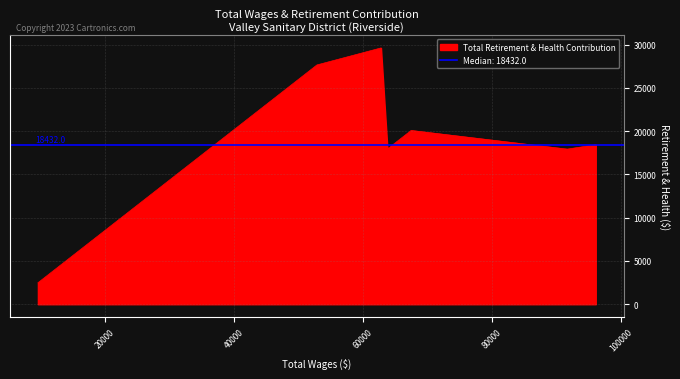

What is the greatest value displayed?

29617